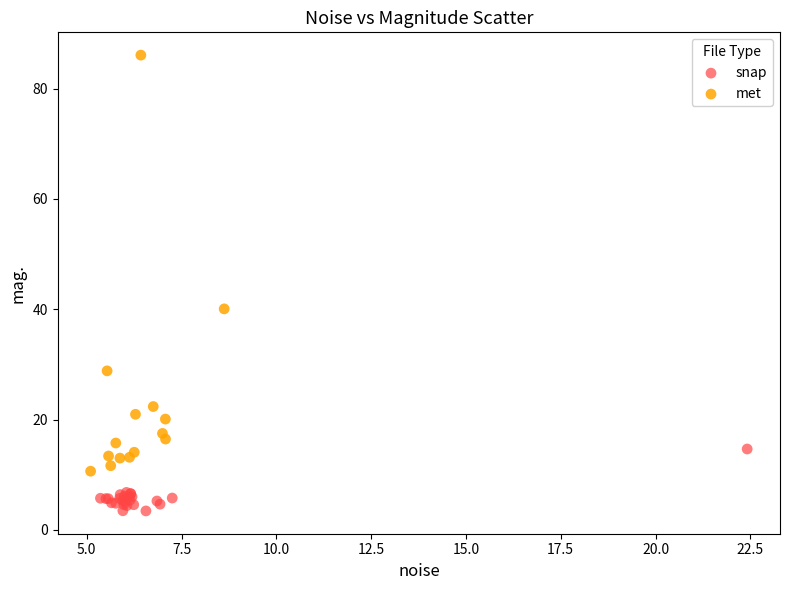

Which series reaches the minimum Y coordinate?

snap